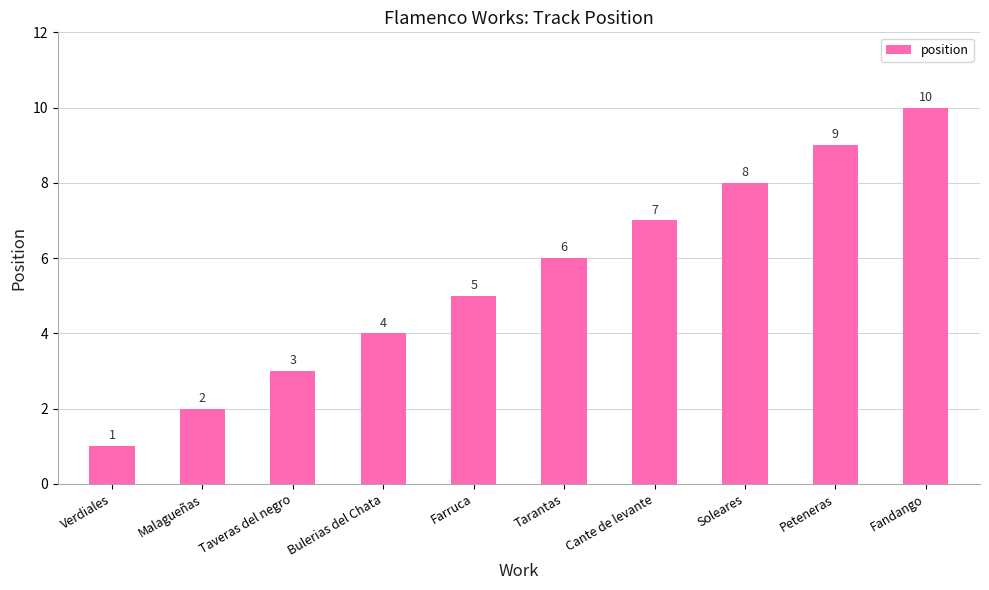

List the labels in order of value, smallest first.

Verdiales, Malagueñas, Taveras del negro, Bulerias del Chata, Farruca, Tarantas, Cante de levante, Soleares, Peteneras, Fandango